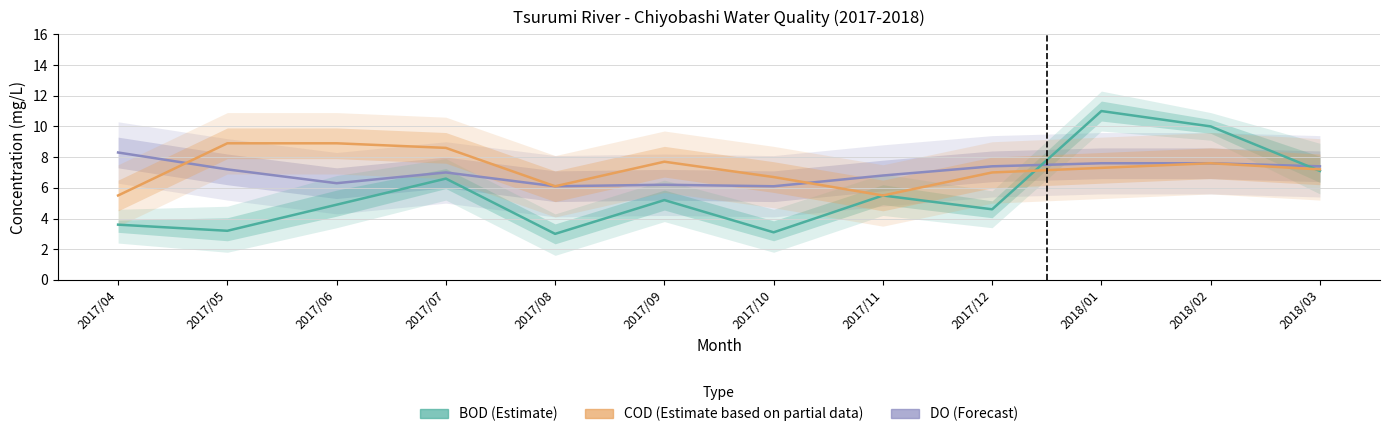

At which category is the sum across all series the highest?

2018/01